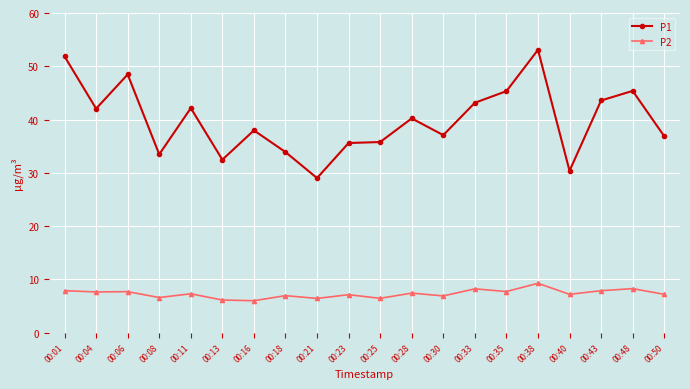

Which series has the widest spread of values?

P1